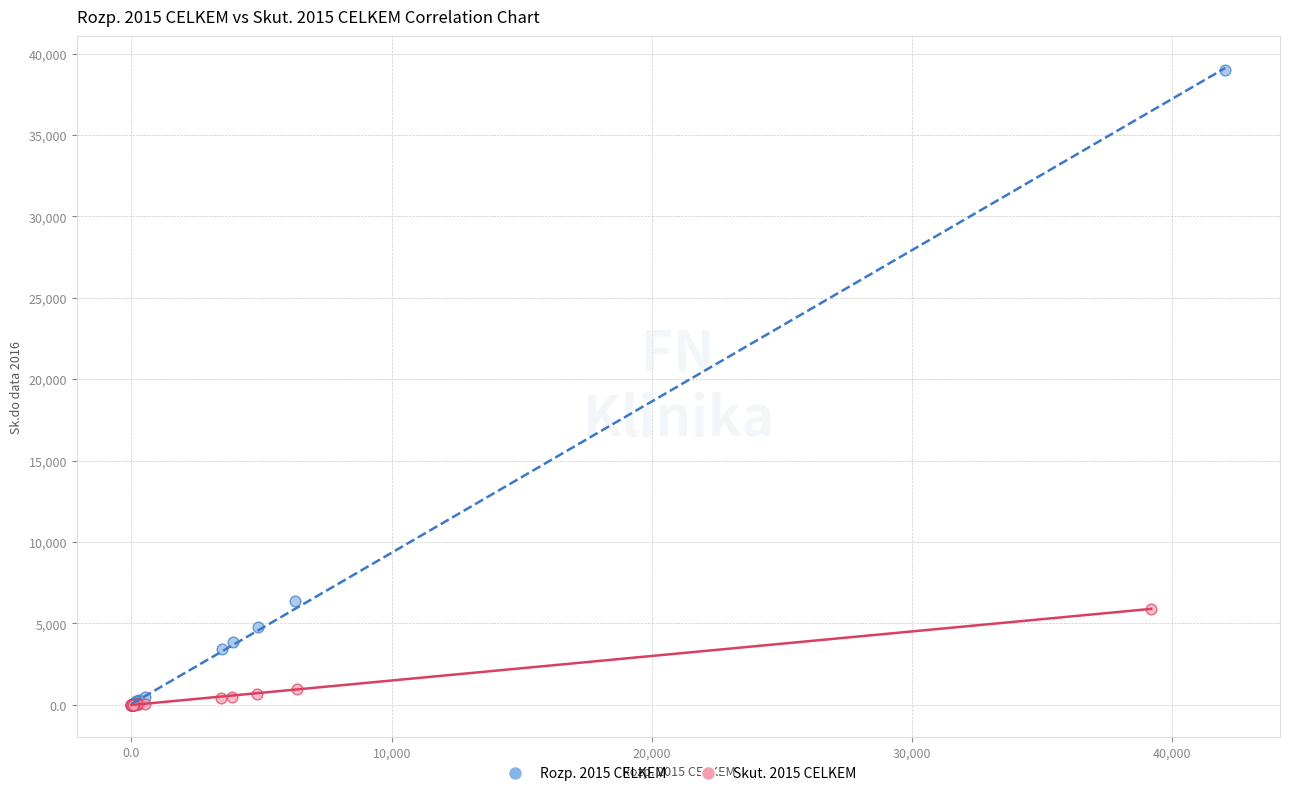

What are all the series names shown in the legend?

Rozp. 2015 CELKEM, Skut. 2015 CELKEM